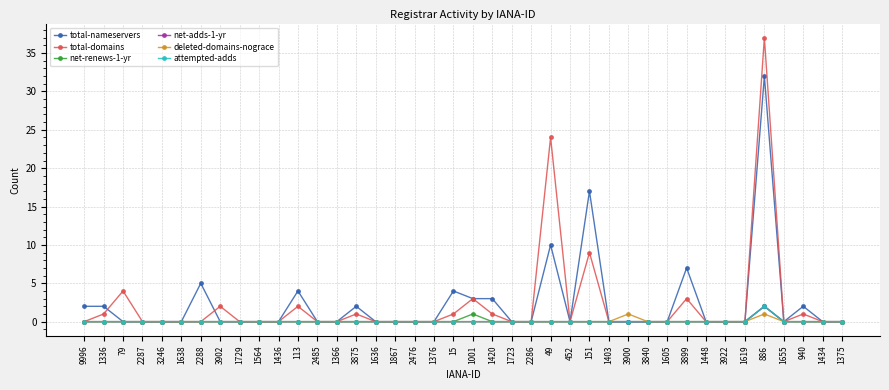

Does the chart have visible grid lines?

Yes